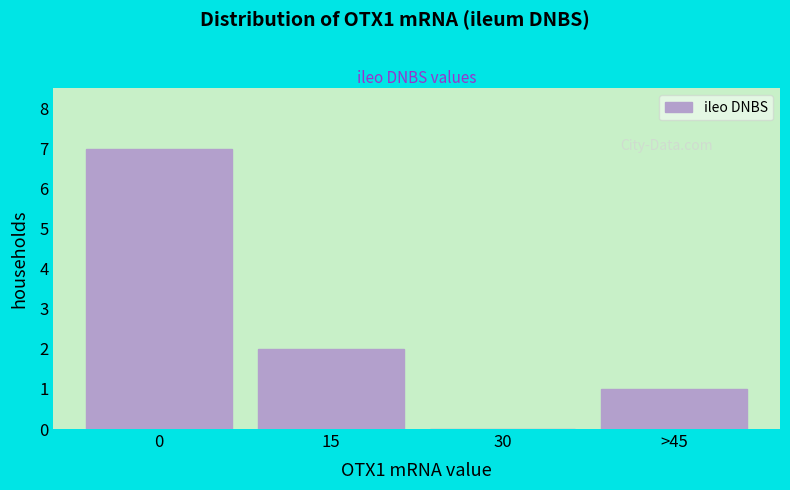

Reading left to right, extract all data points from this chart.

0=7	15=2	30=0	>45=1